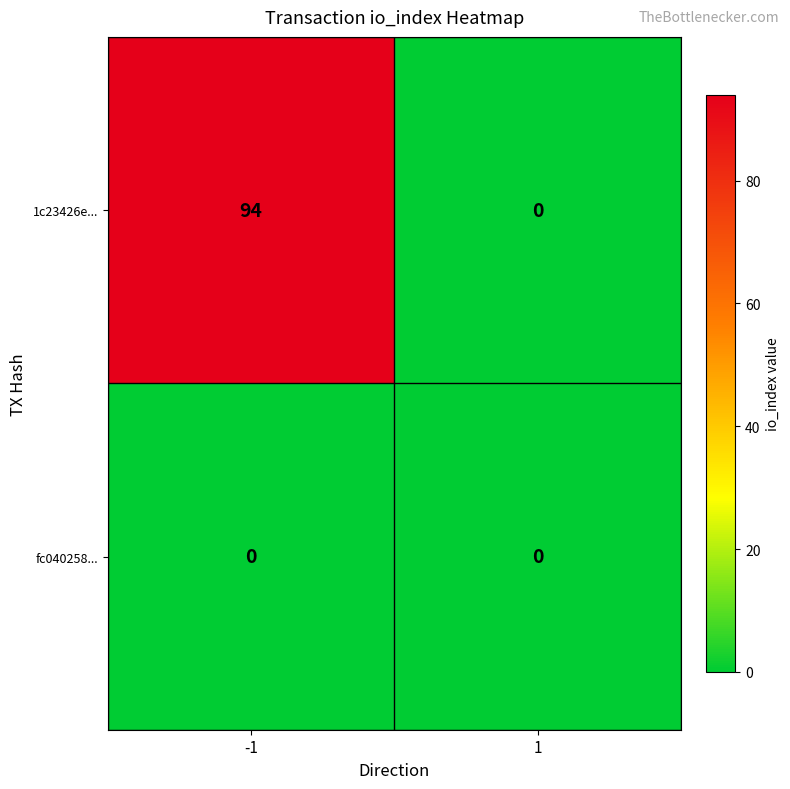

What is the approximate value of 1c23426e... at -1, to the nearest 10?

90